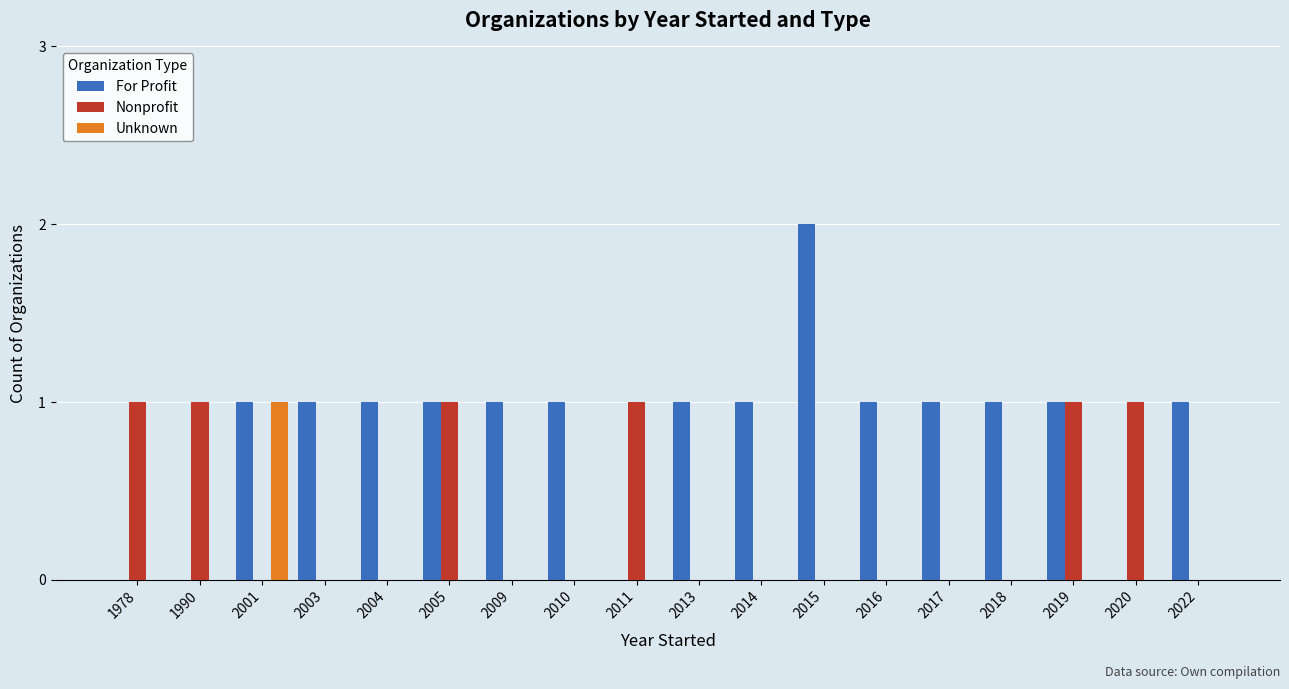

Is it true that Unknown equals 0 at 2016?

True